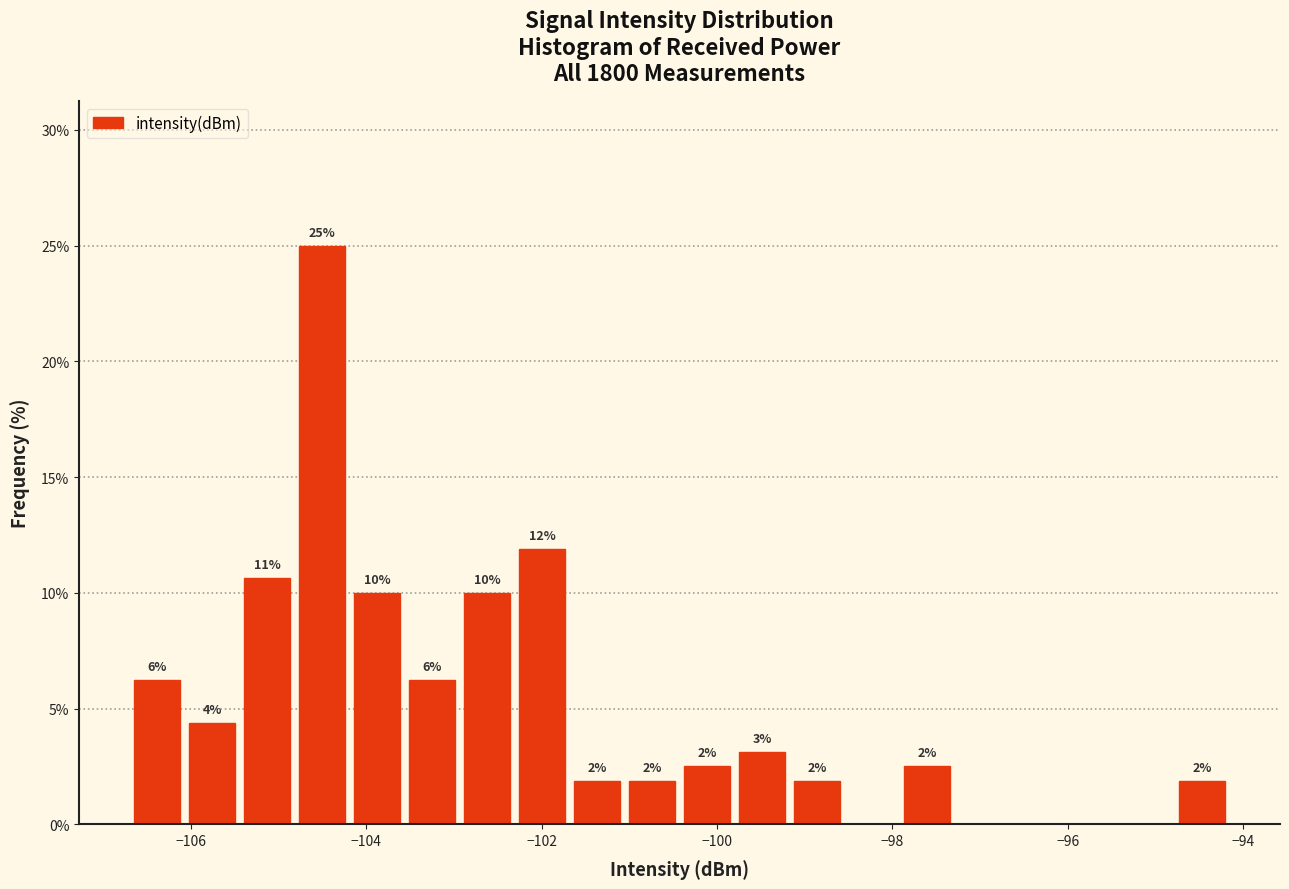

Read against the x-axis, roughly where is the centre of the tallest bar?

-104.6